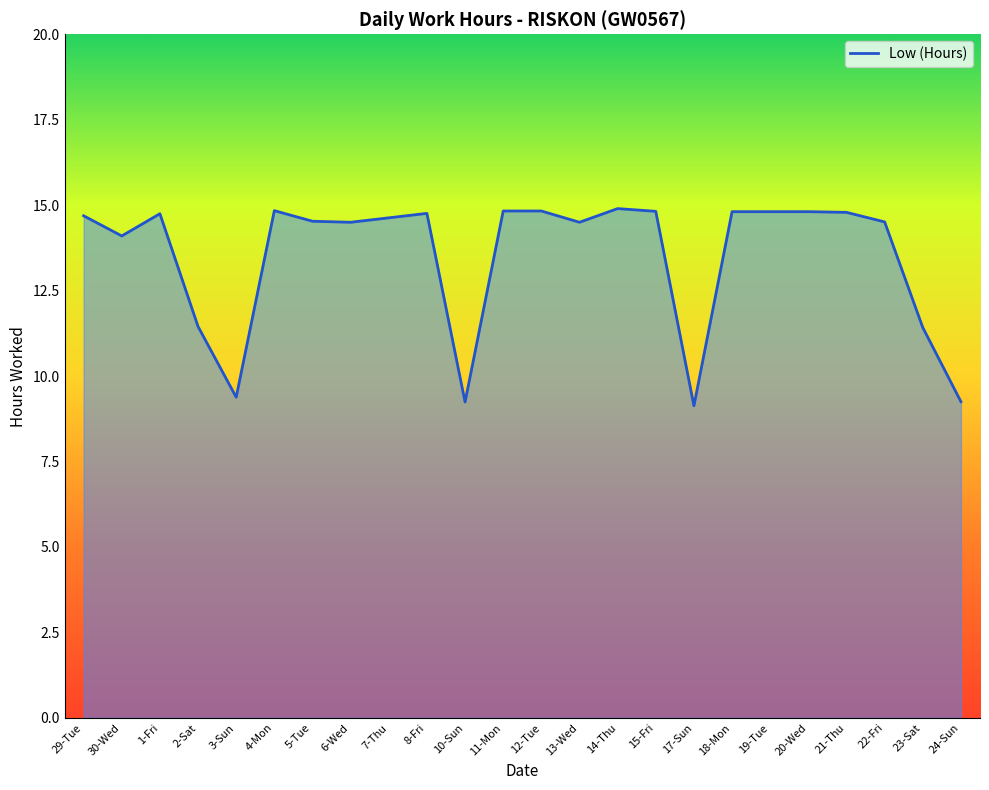

Approximately how many times larger is the value at 2-Sat compared to 14-Thu?

0.8